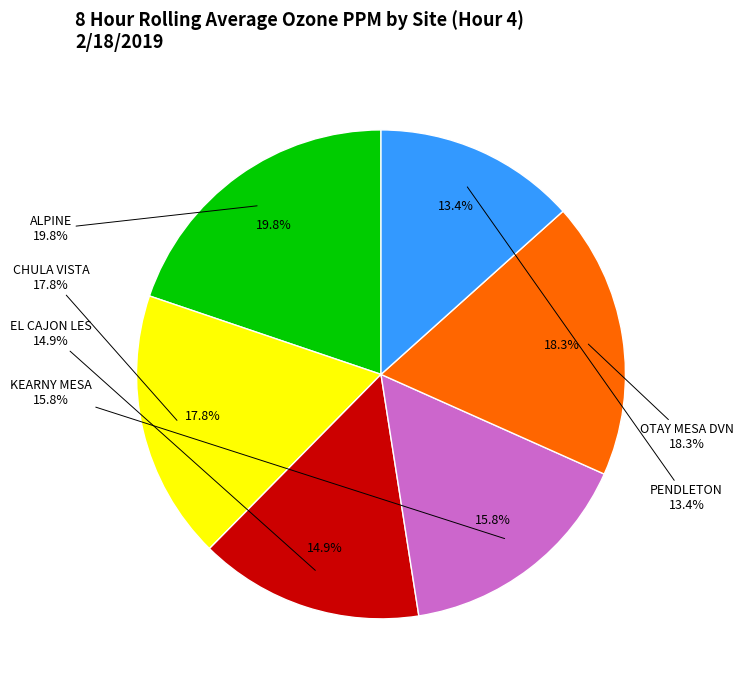

What percentage is NOT represented by EL CAJON LES?

85.1%